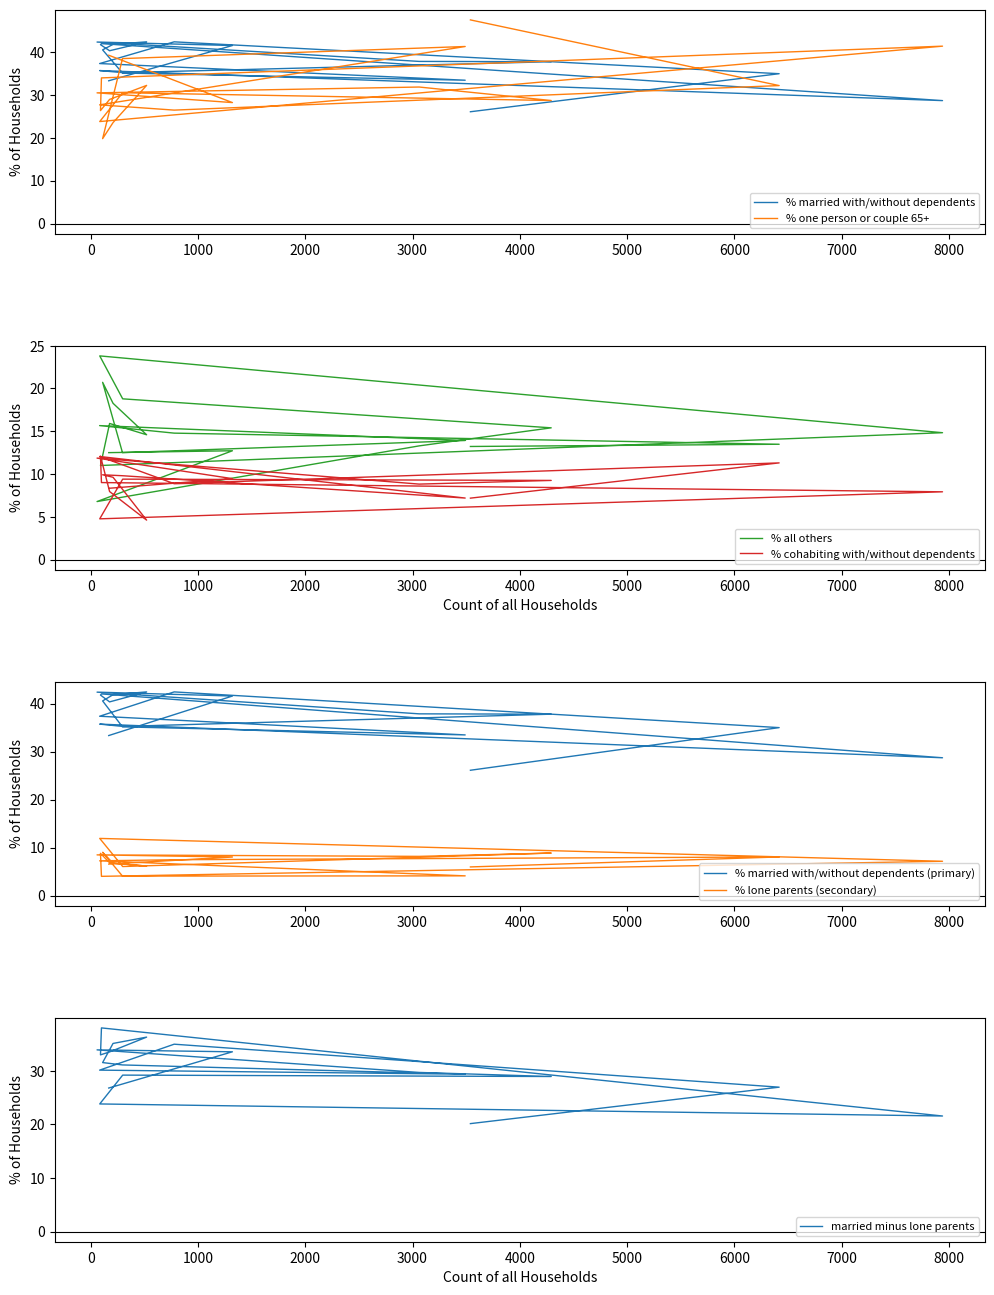

What is the difference between the second highest and minimum values in the % married with/without dependents series?

16.3